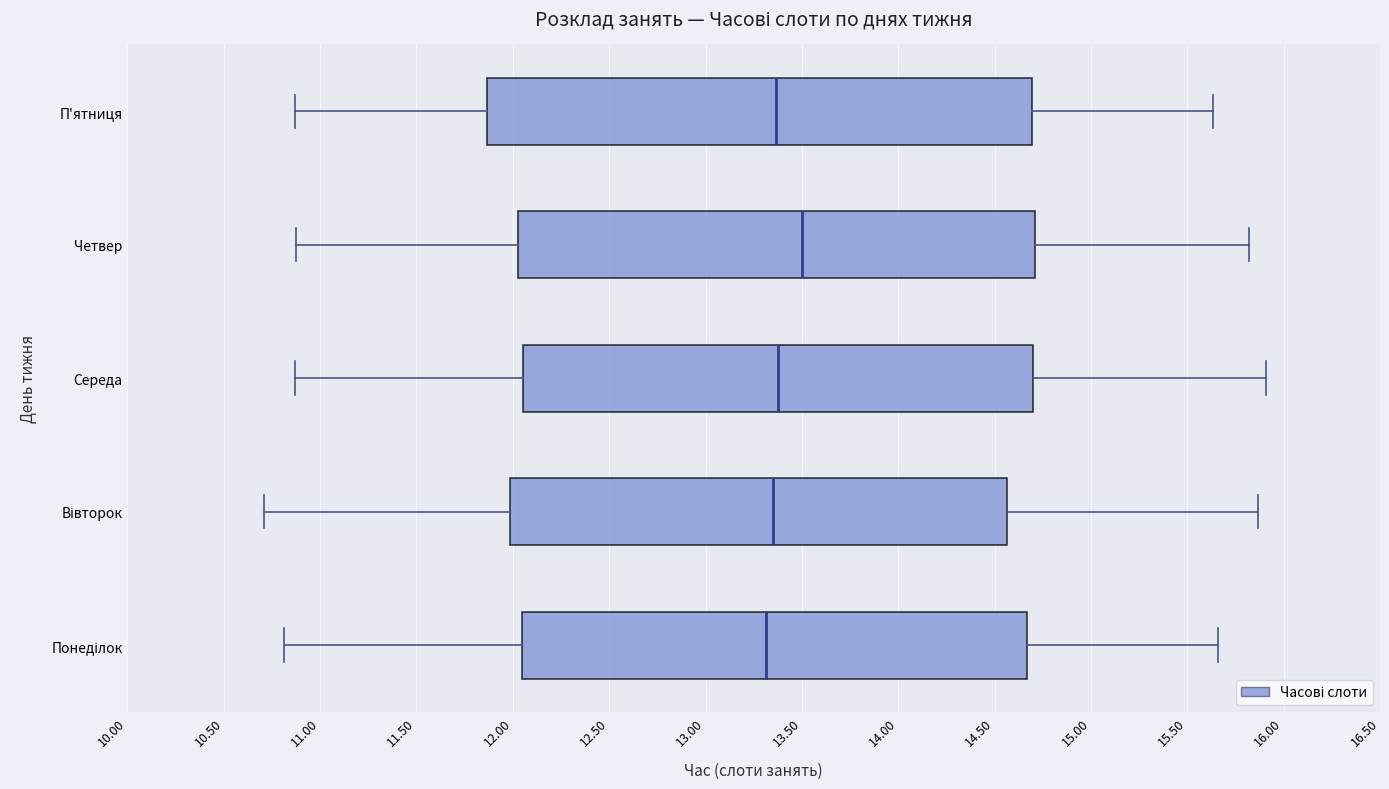

Reading bottom to top, transcribe this box plot: for each box, give where its median line is, the range the box spans, and where its two whiskers end, as read against the x-axis. The values are not printed on the chart, so give them approximately, as read against the axis.

Понеділок: median 13.30, box 12.05 to 14.65, whiskers 10.80 to 15.65
Вівторок: median 13.35, box 12.00 to 14.55, whiskers 10.70 to 15.85
Середа: median 13.40, box 12.05 to 14.70, whiskers 10.85 to 15.90
Четвер: median 13.50, box 12.05 to 14.70, whiskers 10.85 to 15.80
П'ятниця: median 13.35, box 11.85 to 14.70, whiskers 10.85 to 15.65